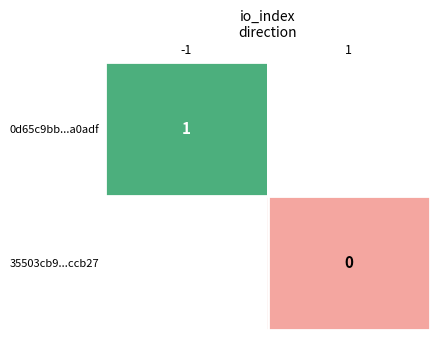

The 0d65c9bb...a0adf series shows 0 at -1. True or false?

False